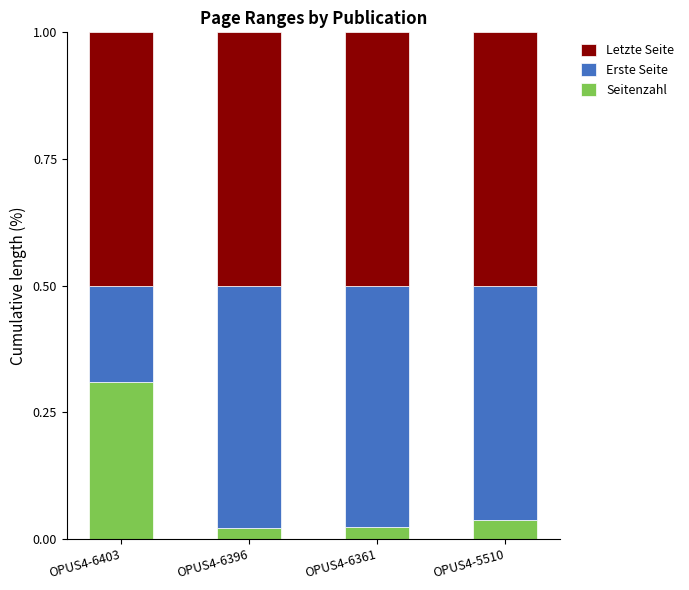

What is the total value across all series at OPUS4-6361?

1.0